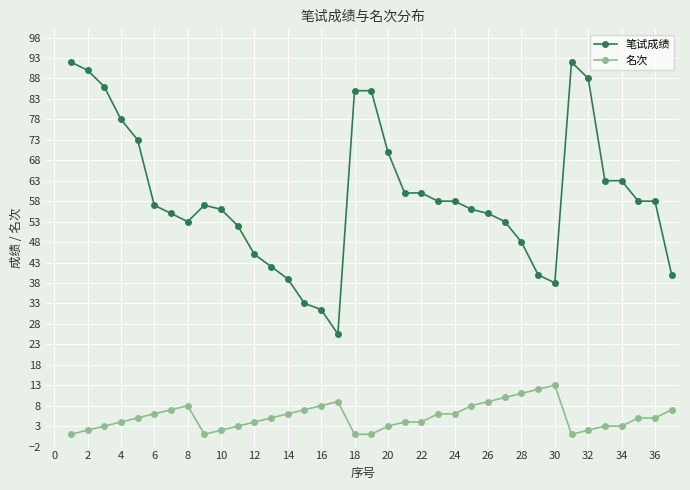

Which series has the widest spread of values?

笔试成绩